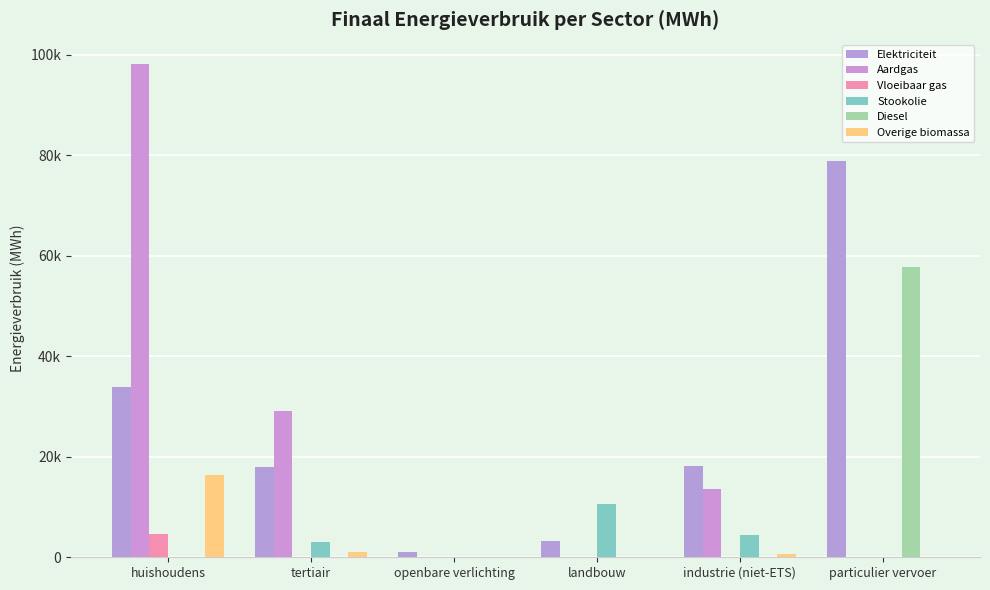

Are the bars horizontal?

No